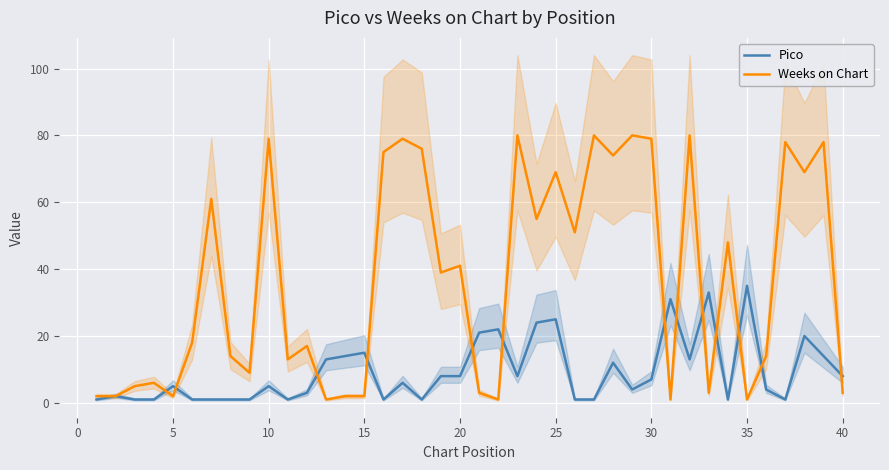

After their last crossing, which series has the higher values: Weeks on Chart or Pico?

Pico